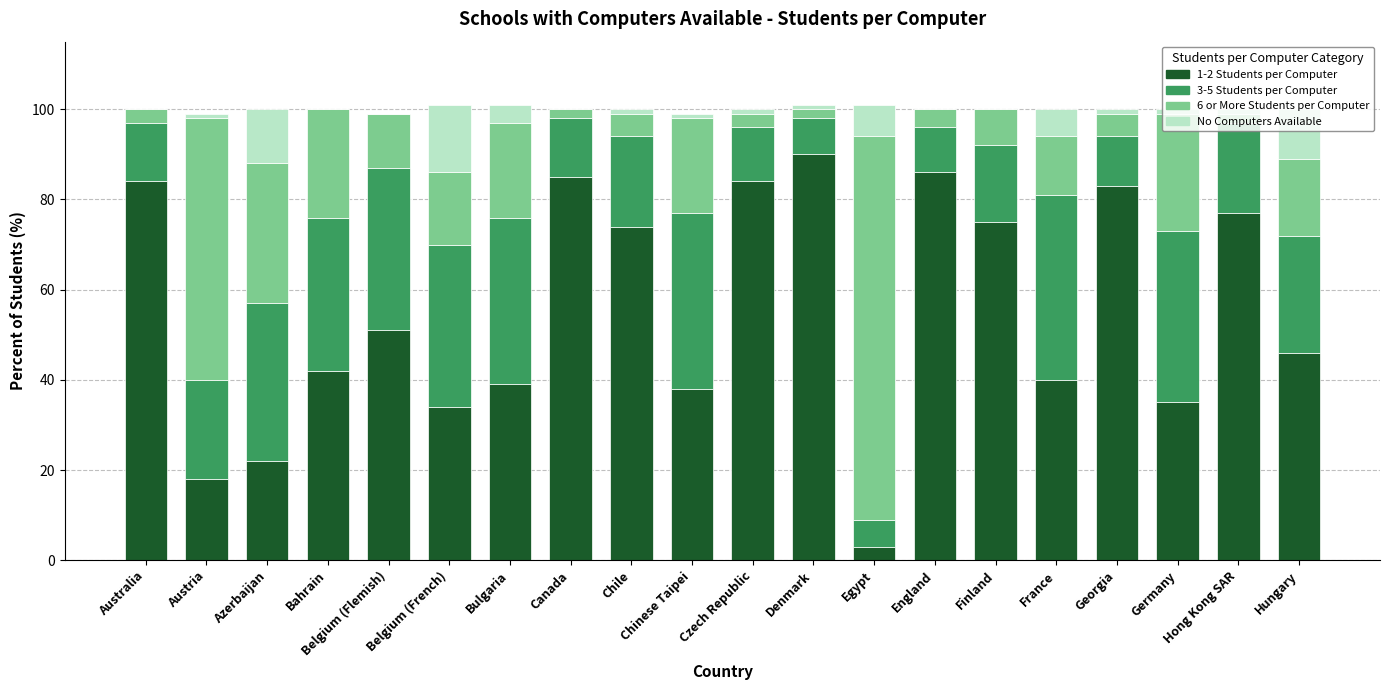

Which category has the highest value in the 1-2 Students per Computer series?

Denmark